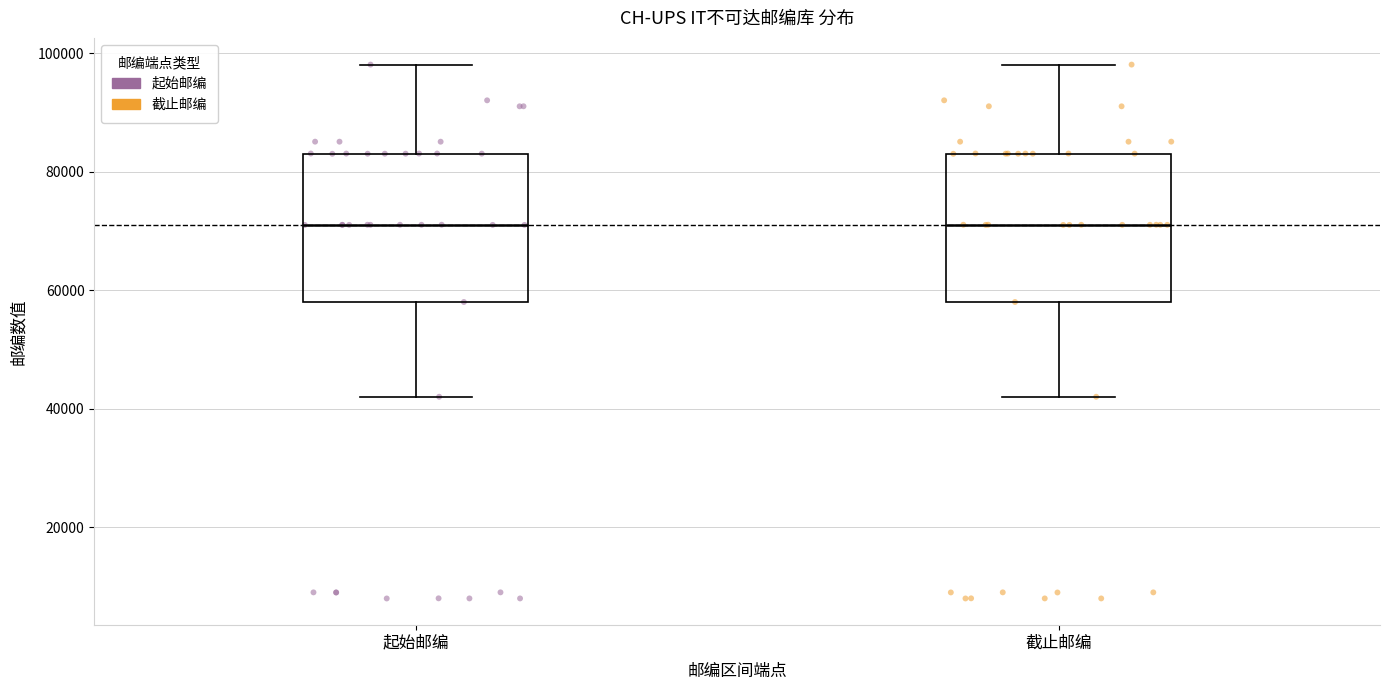

Reading left to right, read every box against the y-axis: the position of its median line, the range the box covers, and the ends of its whiskers. The values are not printed on the chart, so give them approximately, as read against the axis.

起始邮编: median 72000, box 58000 to 84000, whiskers 42000 to 98000
截止邮编: median 72000, box 58000 to 84000, whiskers 42000 to 98000